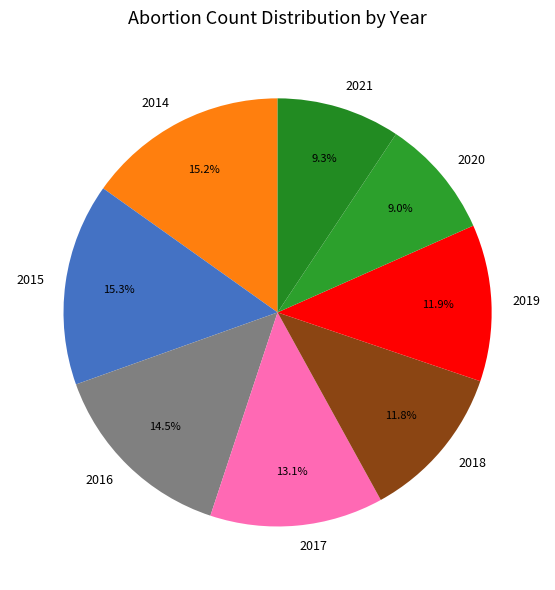

What portion of the pie excludes 2020?

91.0%